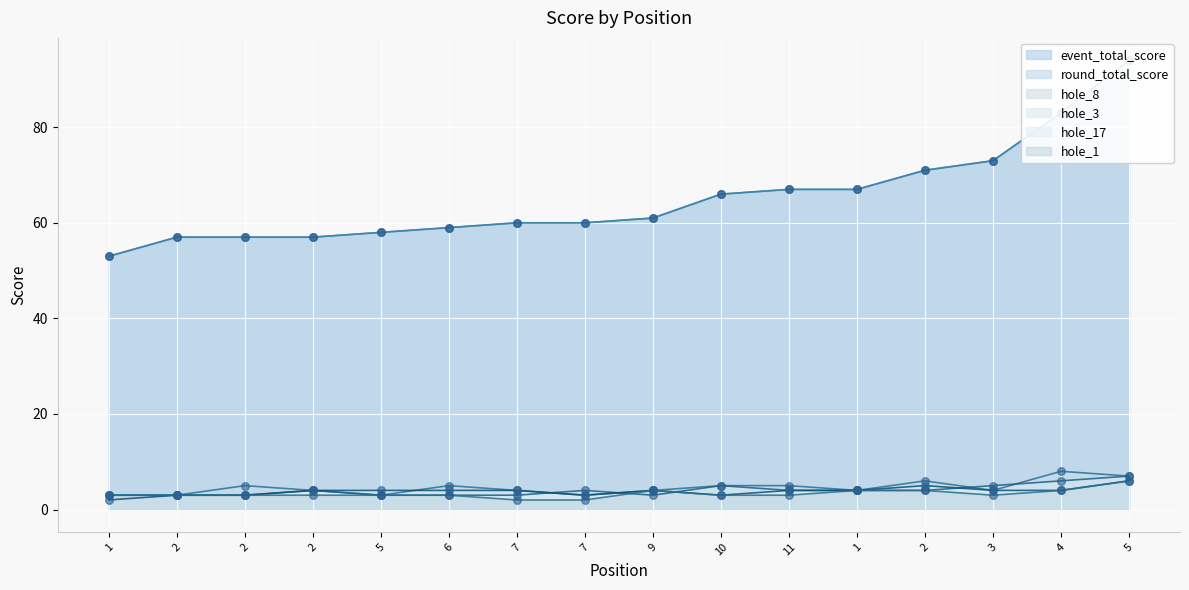

Is the value of hole_17 at 7 greater than the value of hole_1 at 10?

Yes